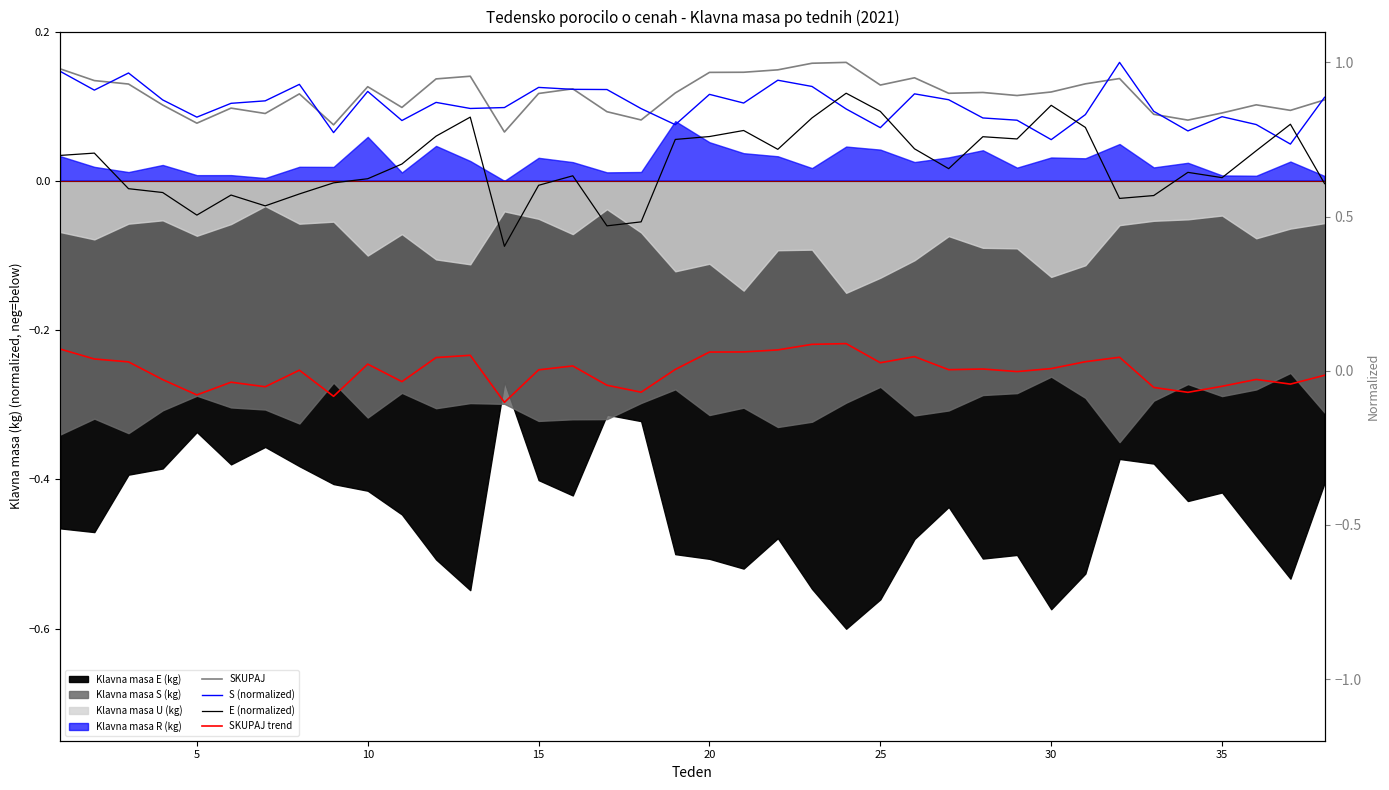

Reading left to right, list all the values displayed in this chart.

SKUPAJ: 1.0	0.9	0.9	0.9	0.8	0.9	0.8	0.9	0.8	0.9	0.9	0.9	1.0	0.8	0.9	0.9	0.8	0.8	0.9	1.0	1.0	1.0	1.0	1.0	0.9	1.0	0.9	0.9	0.9	0.9	0.9	0.9	0.8	0.8	0.8	0.9	0.8	0.9
S (normalized): 1.0	0.9	1.0	0.9	0.8	0.9	0.9	0.9	0.8	0.9	0.8	0.9	0.9	0.9	0.9	0.9	0.9	0.9	0.8	0.9	0.9	0.9	0.9	0.8	0.8	0.9	0.9	0.8	0.8	0.7	0.8	1.0	0.8	0.8	0.8	0.8	0.7	0.9
E (normalized): 0.7	0.7	0.6	0.6	0.5	0.6	0.5	0.6	0.6	0.6	0.7	0.8	0.8	0.4	0.6	0.6	0.5	0.5	0.8	0.8	0.8	0.7	0.8	0.9	0.8	0.7	0.7	0.8	0.8	0.9	0.8	0.6	0.6	0.6	0.6	0.7	0.8	0.6
SKUPAJ trend: 0.1	0.0	0.0	-0.0	-0.1	-0.0	-0.1	0.0	-0.1	0.0	-0.0	0.0	0.1	-0.1	0.0	0.0	-0.0	-0.1	0.0	0.1	0.1	0.1	0.1	0.1	0.0	0.0	0.0	0.0	-0.0	0.0	0.0	0.0	-0.1	-0.1	-0.1	-0.0	-0.0	-0.0